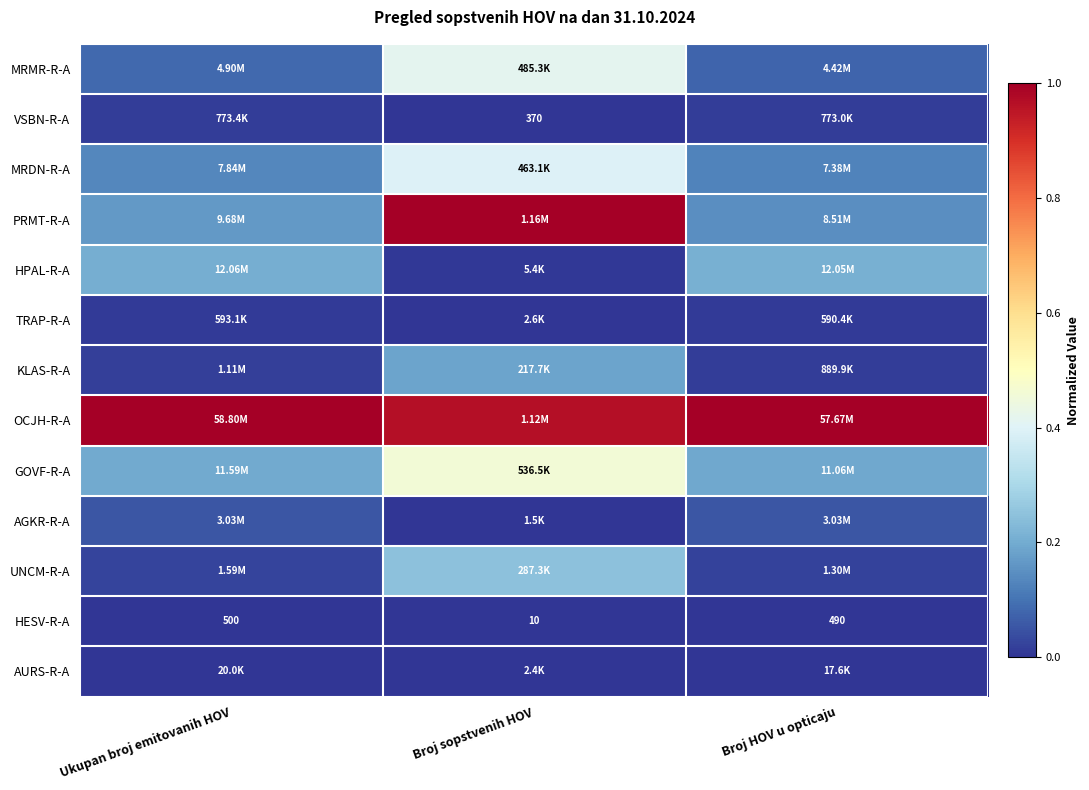

Which category has the lowest value in the HESV-R-A series?

Broj sopstvenih HOV